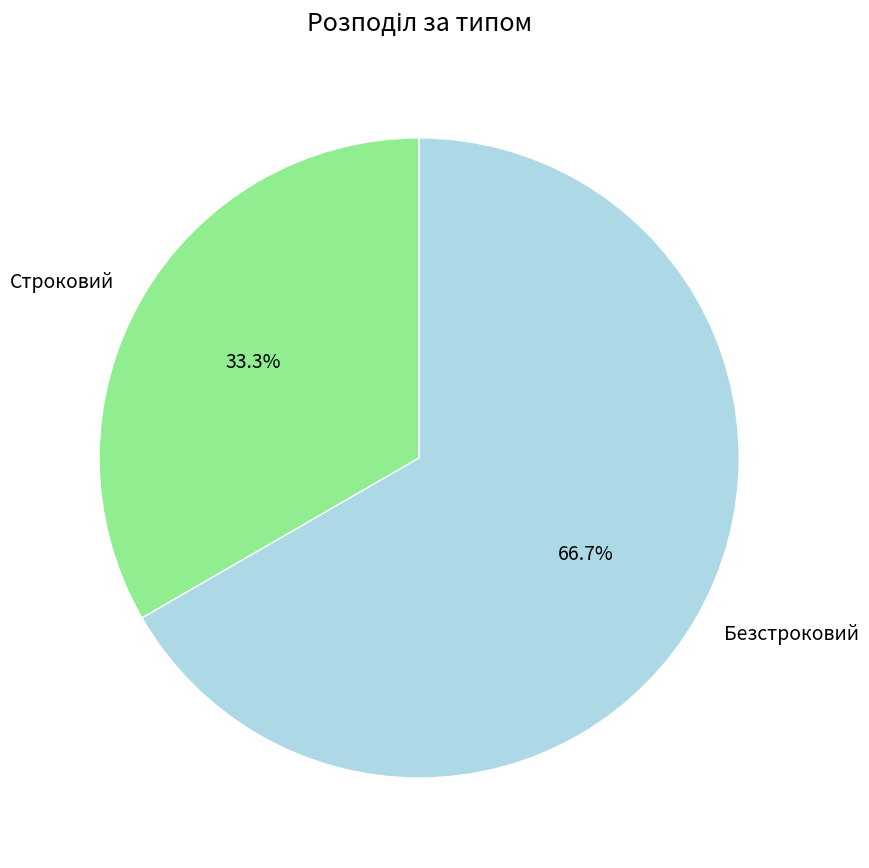

Which category has the biggest portion of the pie?

Безстроковий